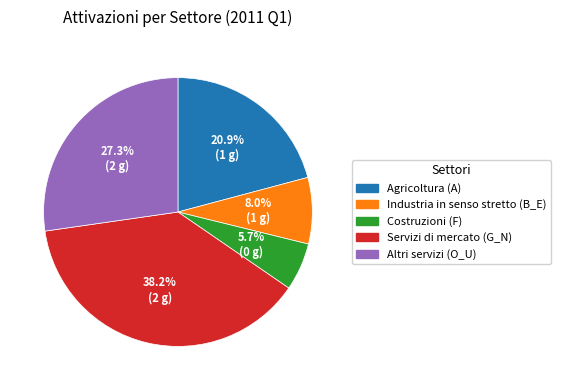

To the nearest percent, what percentage of the pie is Servizi di mercato (G_N)?

38%